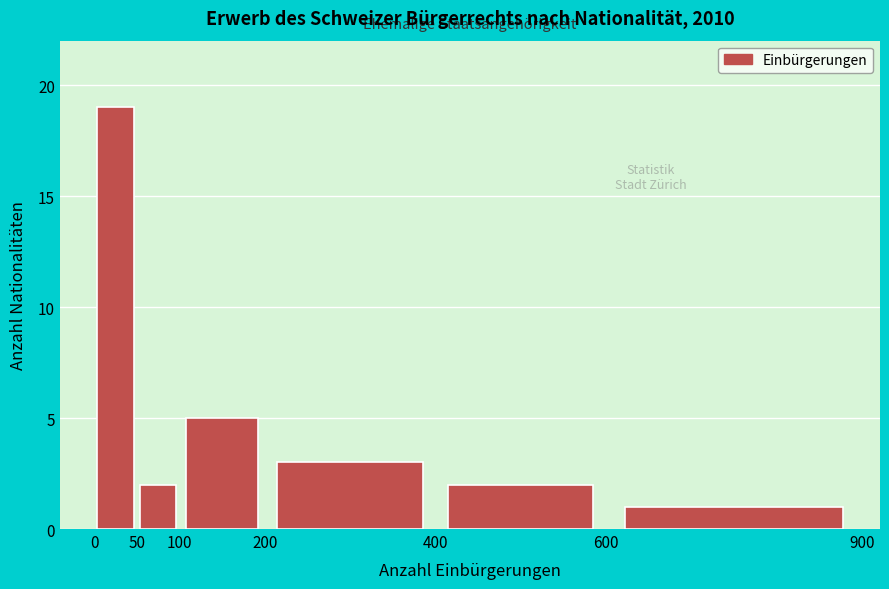

How tall is the bar that spans 0 to 50 on the x-axis? The values are not printed on the chart, so give them approximately, as read against the axis.

19